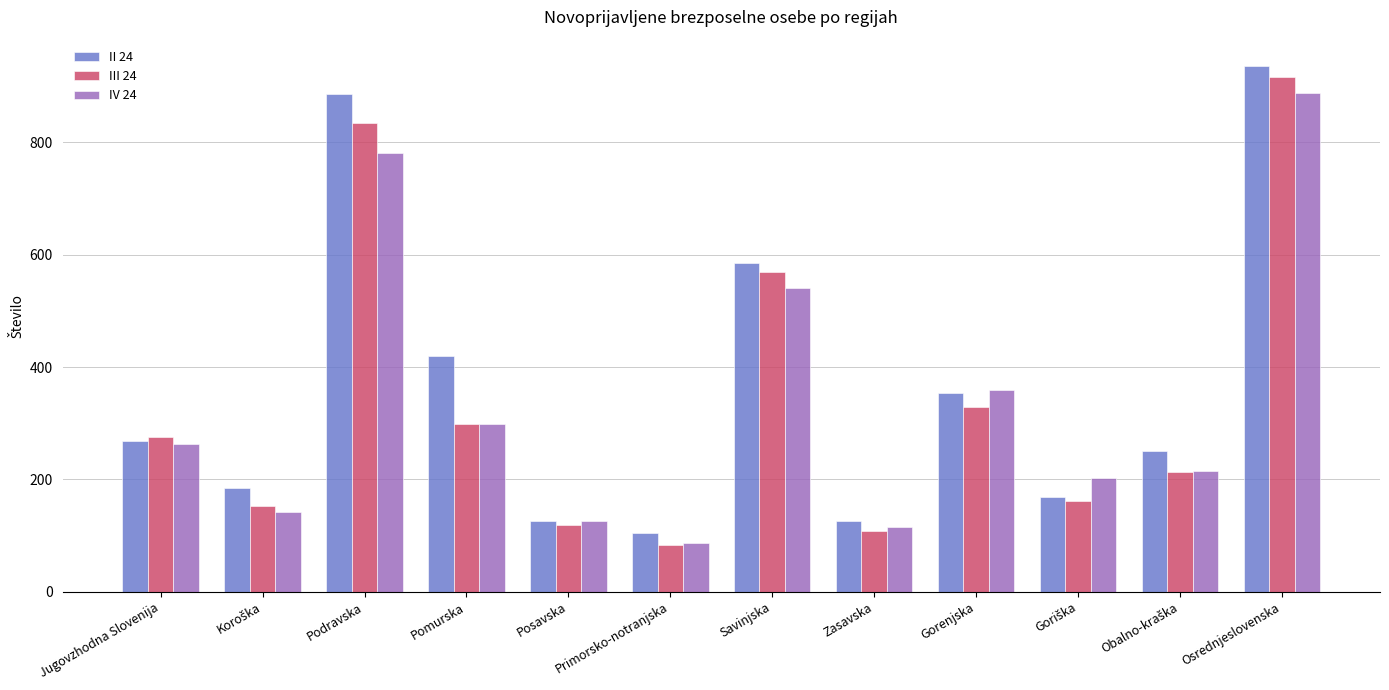

What is the sum of all II 24 values?

4406